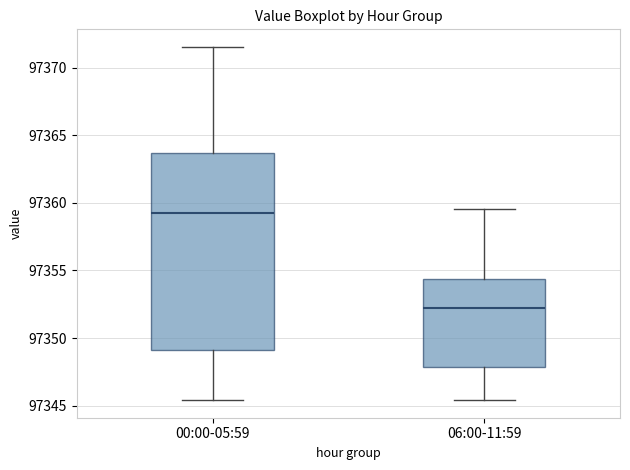

Where does the median line of the box for 00:00-05:59 sit on the y-axis? The values are not printed on the chart, so give them approximately, as read against the axis.

97359.5